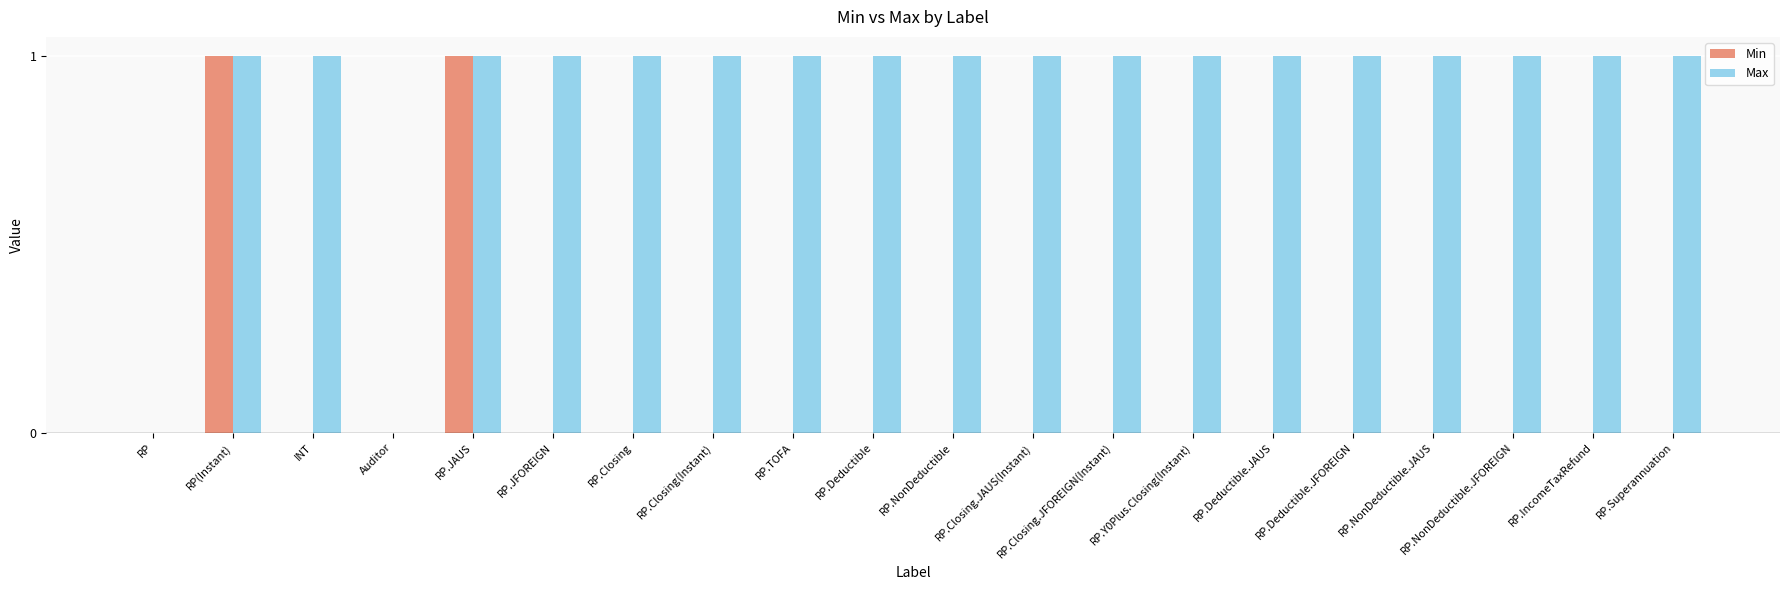

Is it true that Min equals 0 at RP.Closing.JFOREIGN(Instant)?

True